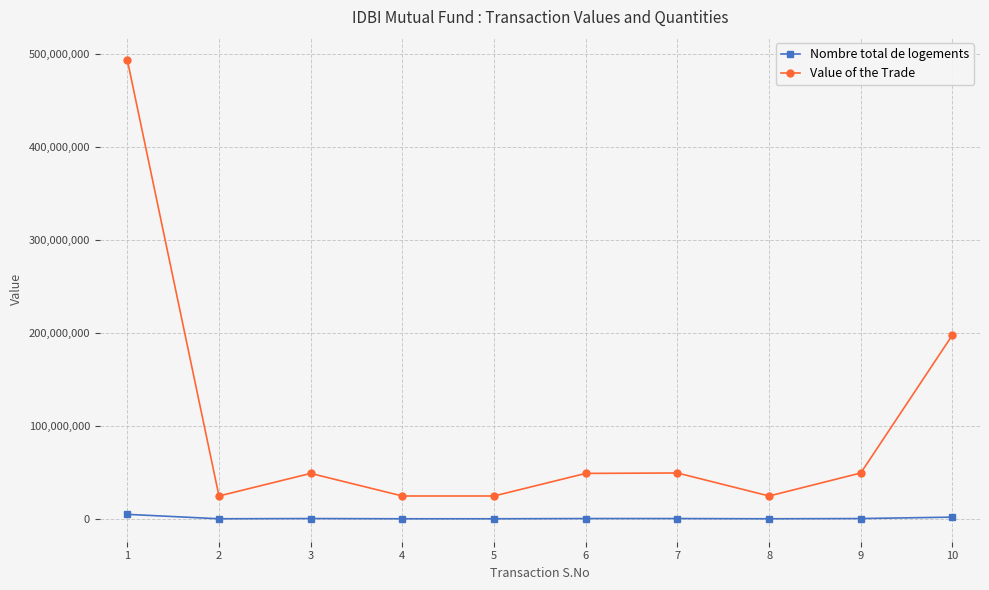

How many lines are shown in the chart?

2